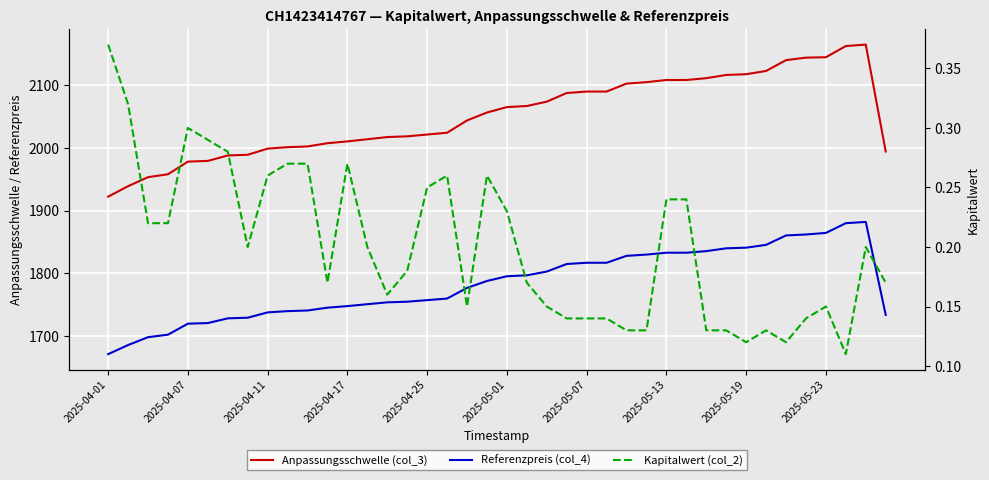

What is the difference between the second highest and second lowest values in the Kapitalwert (col_2) series?

0.2